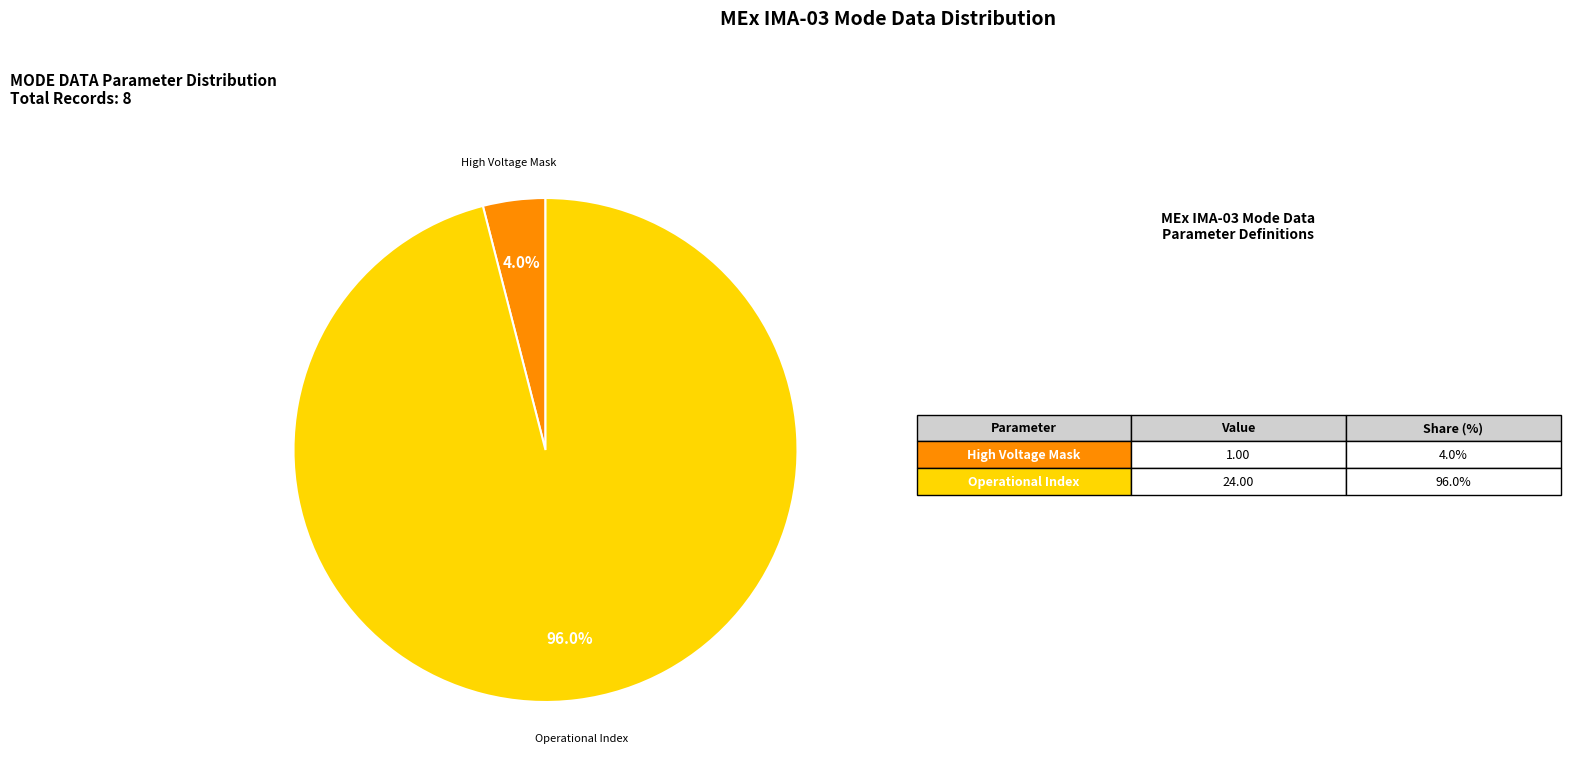

Which category accounts for the majority?

Operational Index